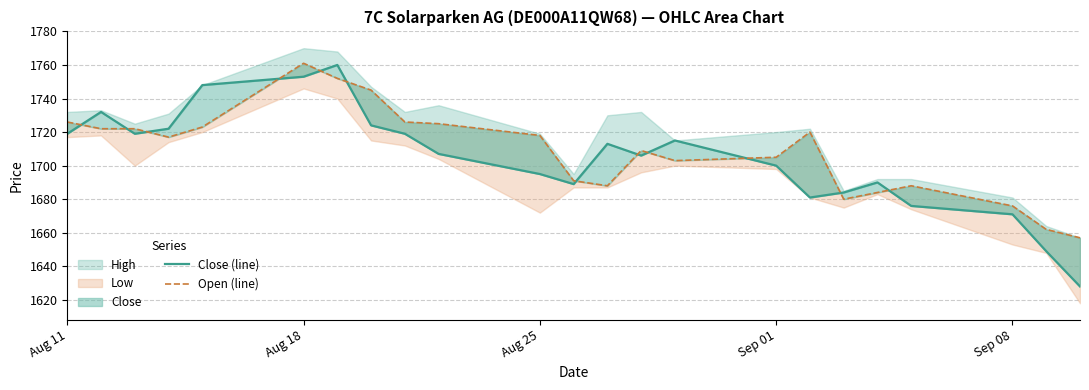

What is the average value of the Open (line) series?

1709